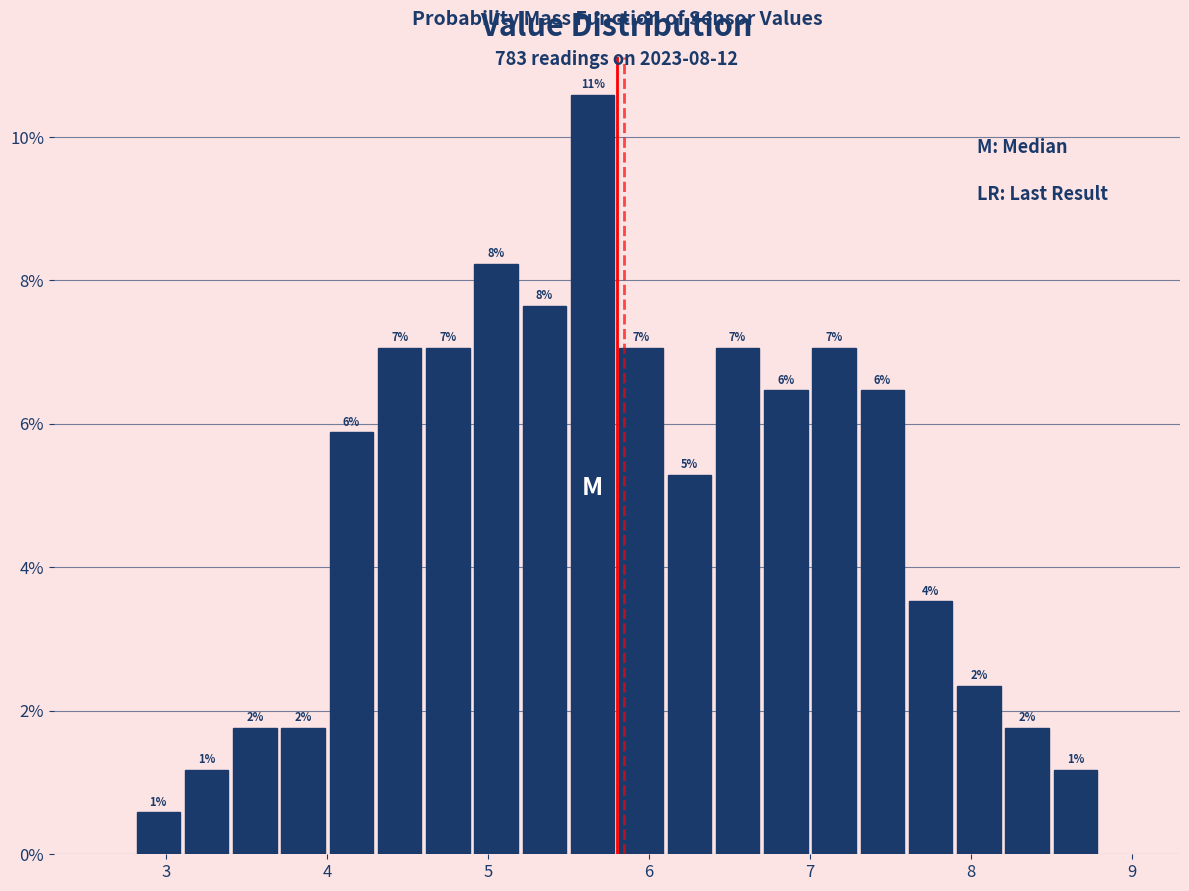

Read against the x-axis, roughly where is the centre of the tallest bar?

5.7